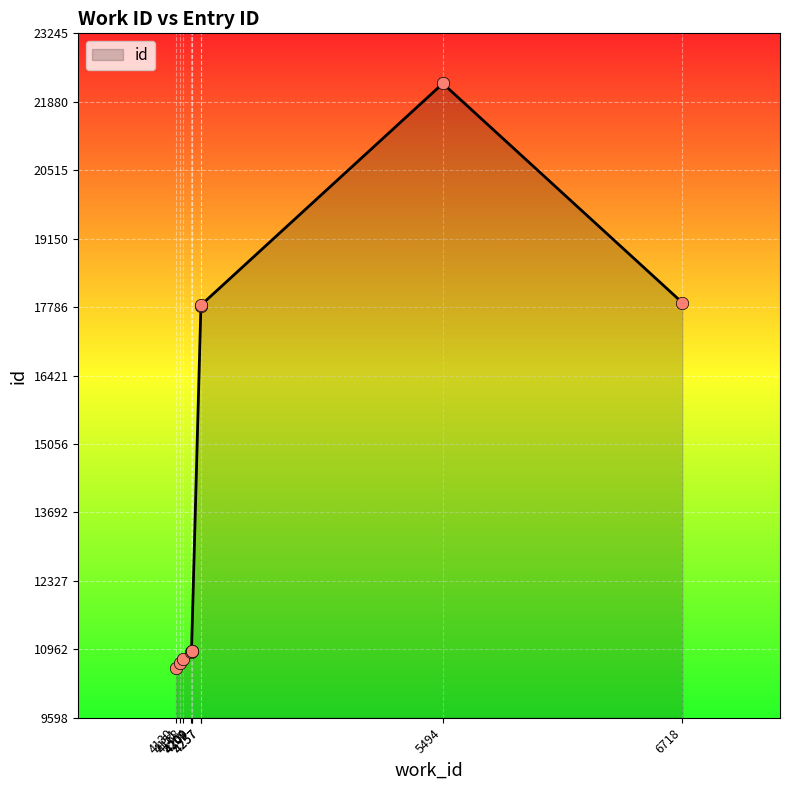

What is the change in value from 4204 to 4257?

+6922